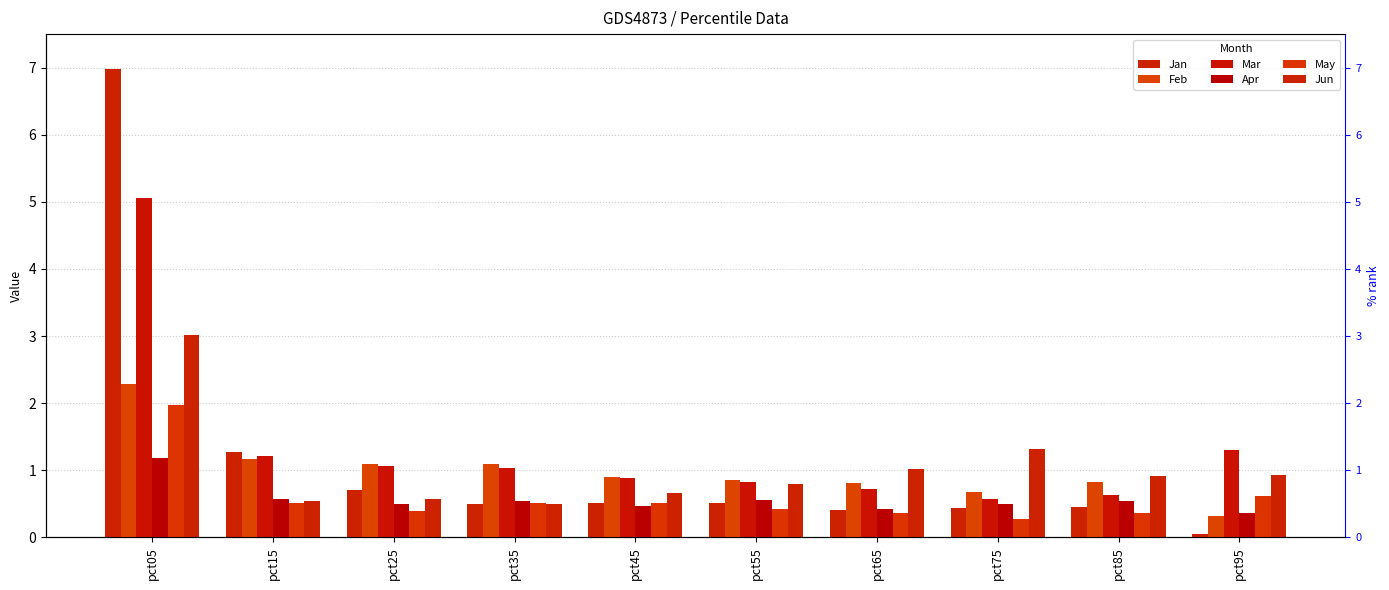

How many May values are between 0 and 1?

9